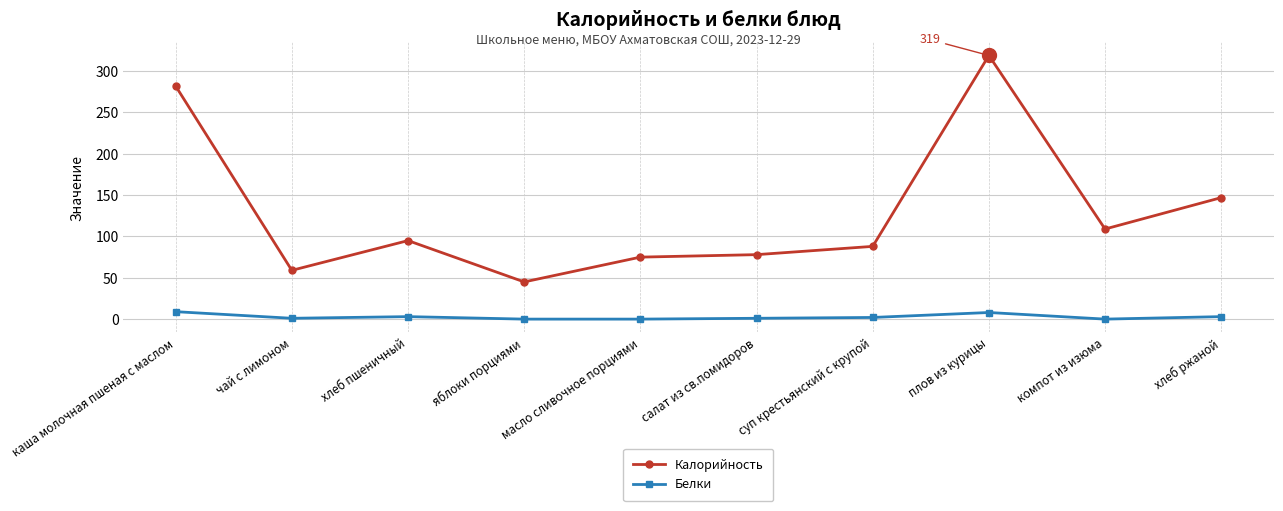

At which category does Калорийность reach its first local peak?

хлеб пшеничный